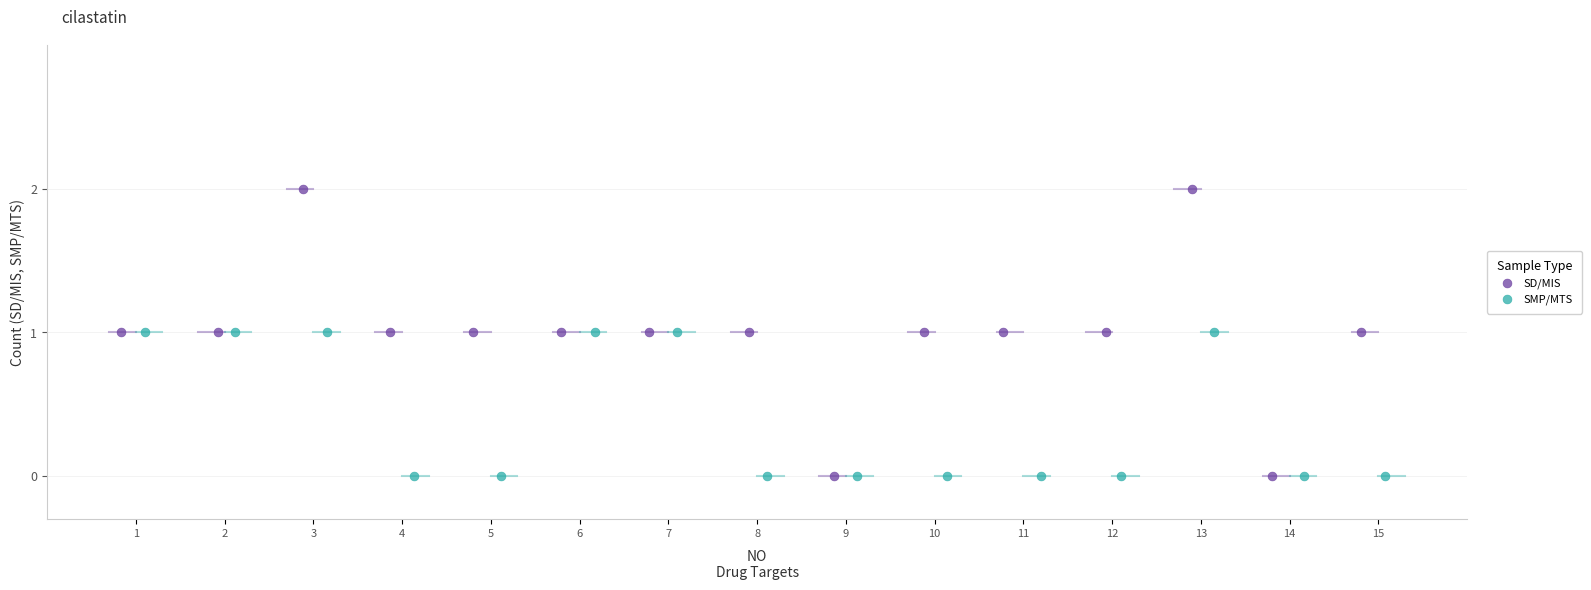

Which series has the widest spread of Y values?

SD/MIS